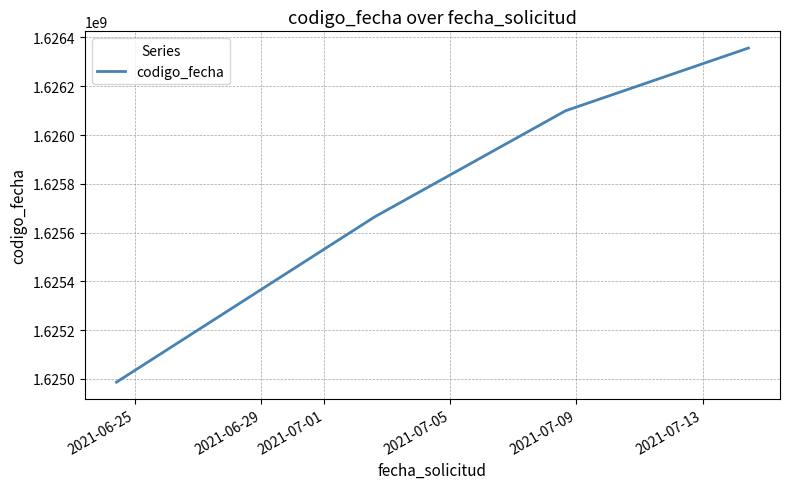

How many values are below 1626099191?

2